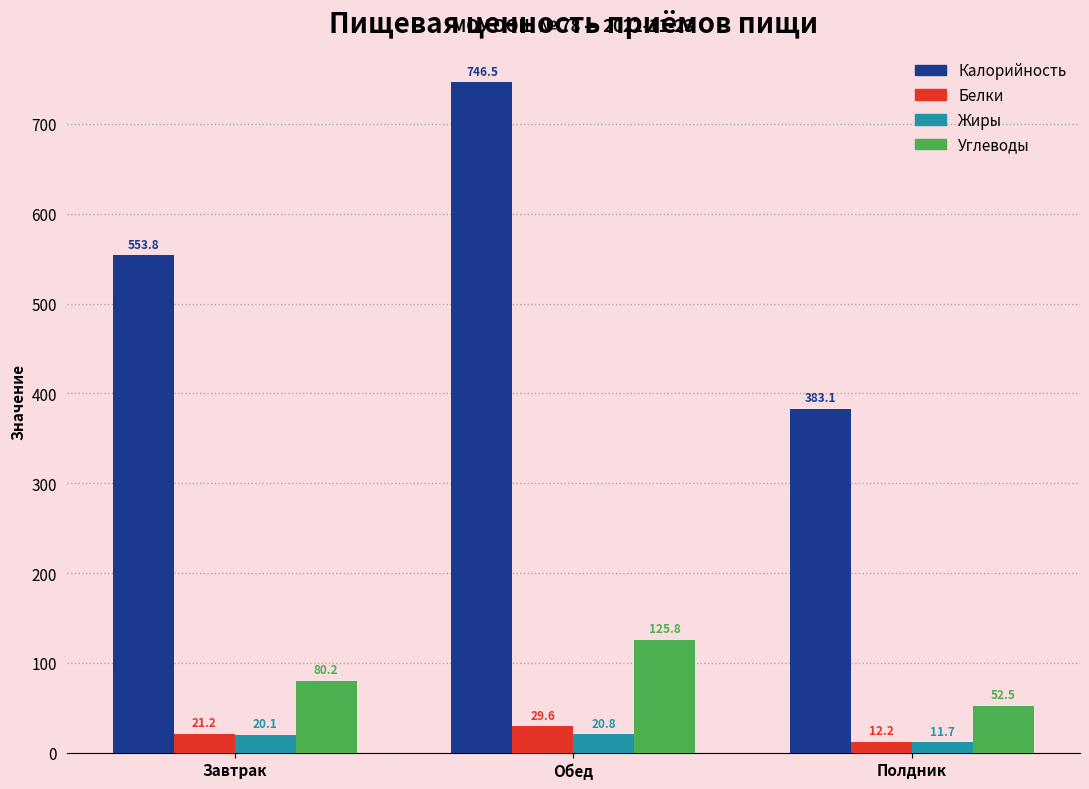

What is the difference between the Белки values at Обед and Полдник?

17.4